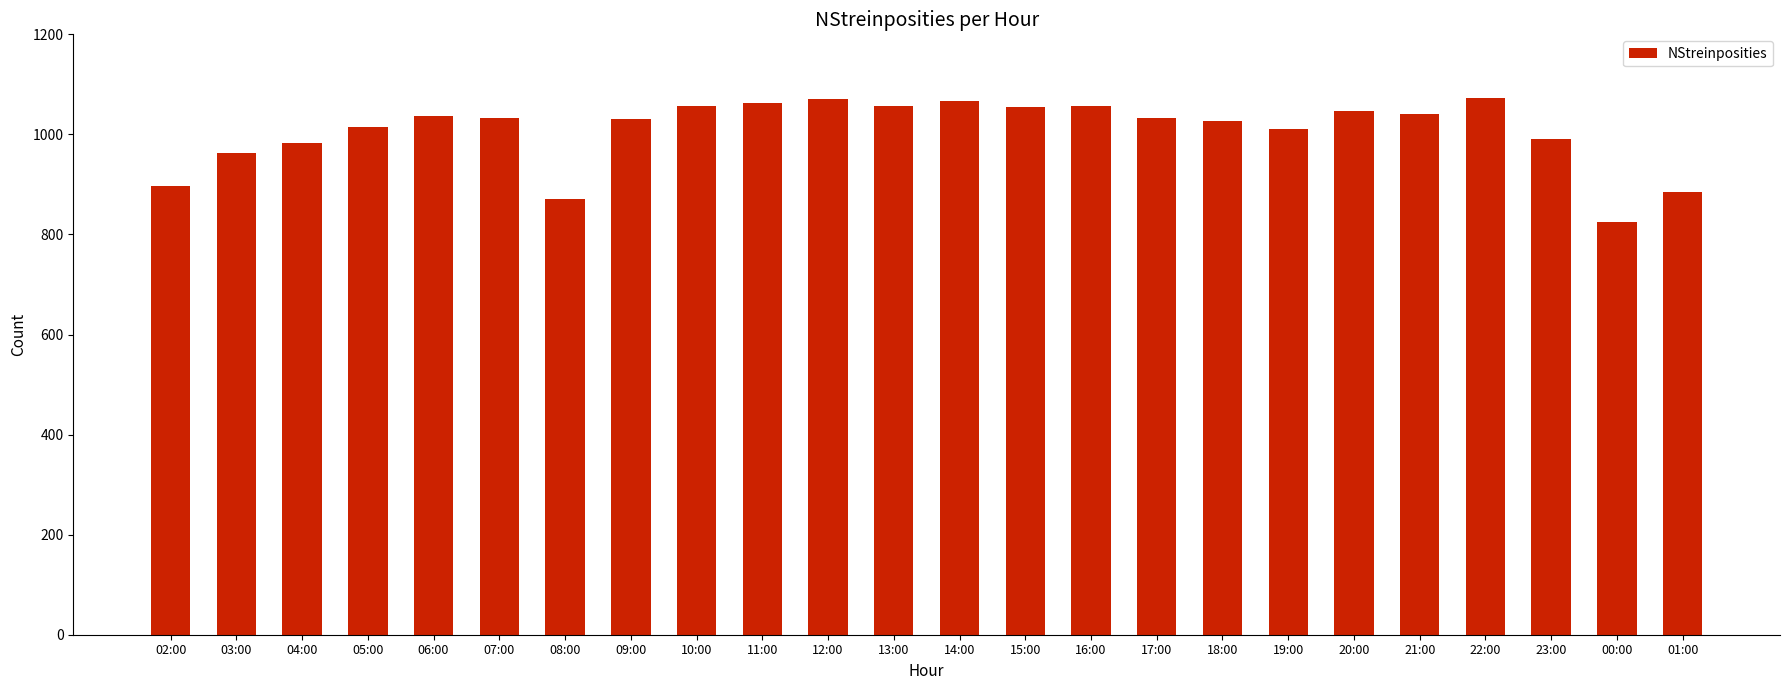

Which has a higher value, 03:00 or 10:00?

10:00